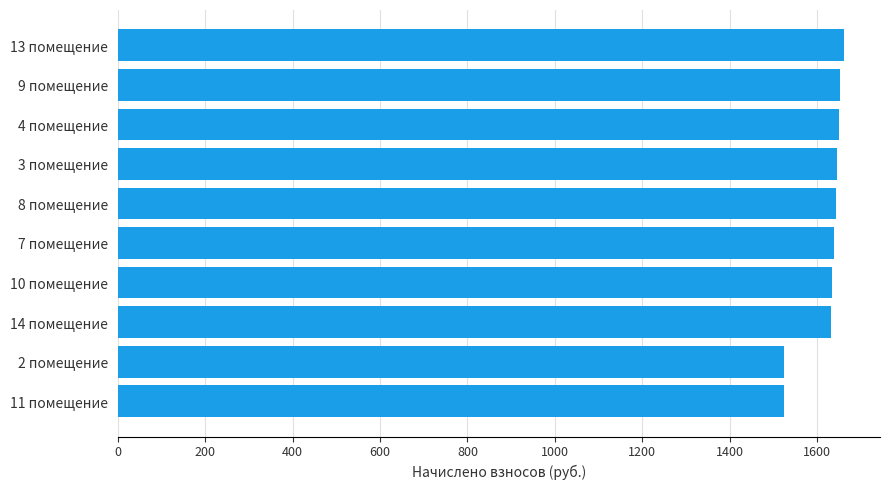

What is the sum of all values?

16207.4